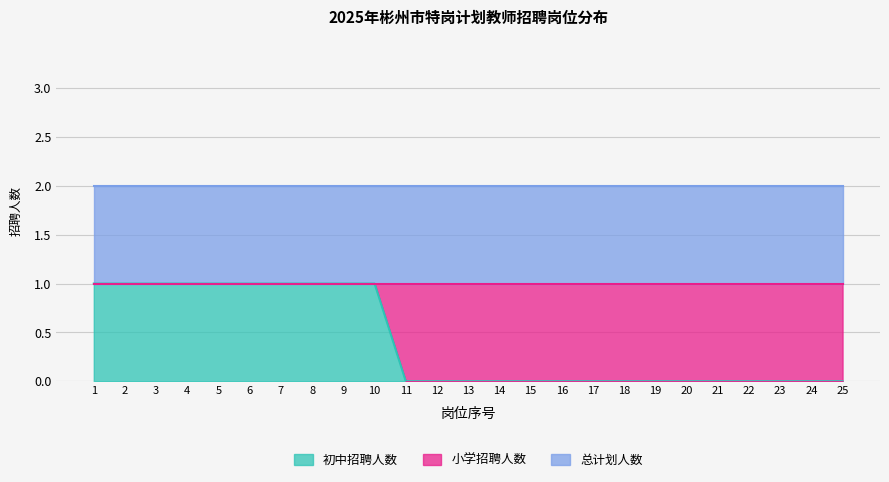

What is the sum of the 初中招聘人数 values at 21 and 6?

1